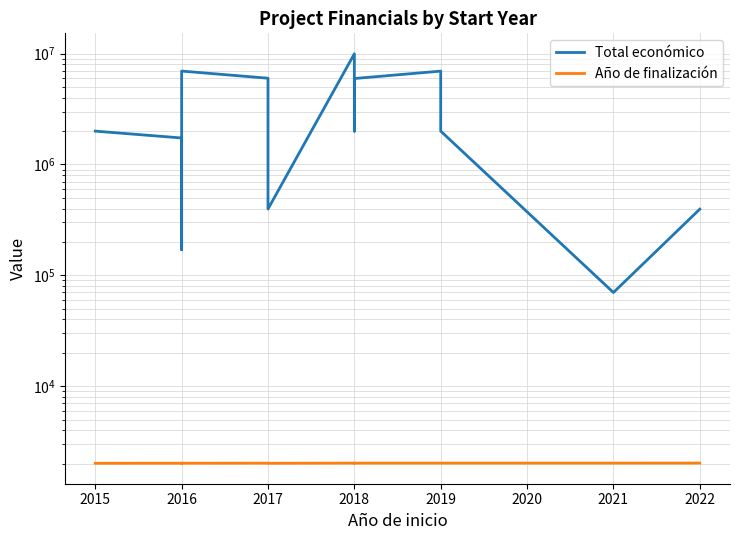

True or false: Total económico has a value of 578354 at 2018.

False